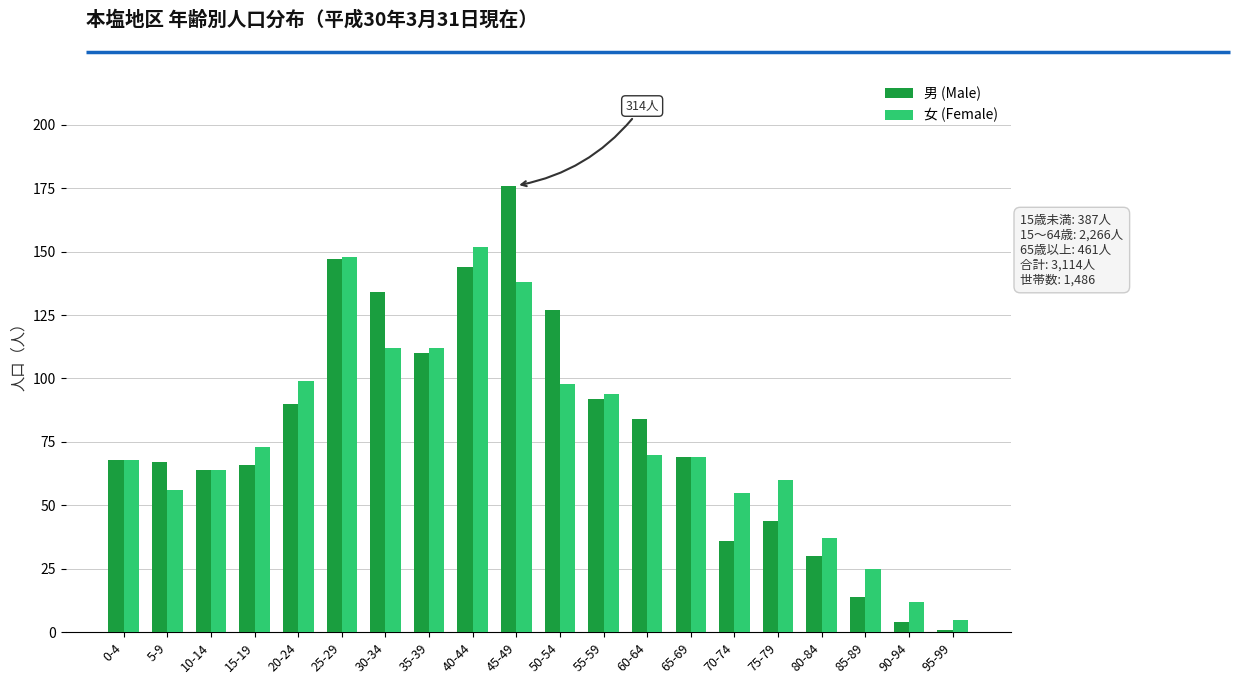

What is the sum of all 男 (Male) values?

1567